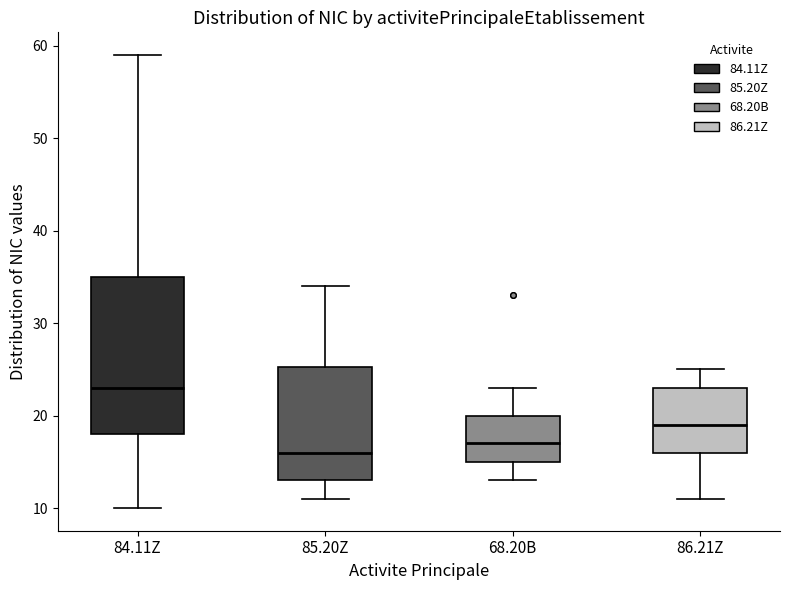

Which box has the highest median line?

84.11Z